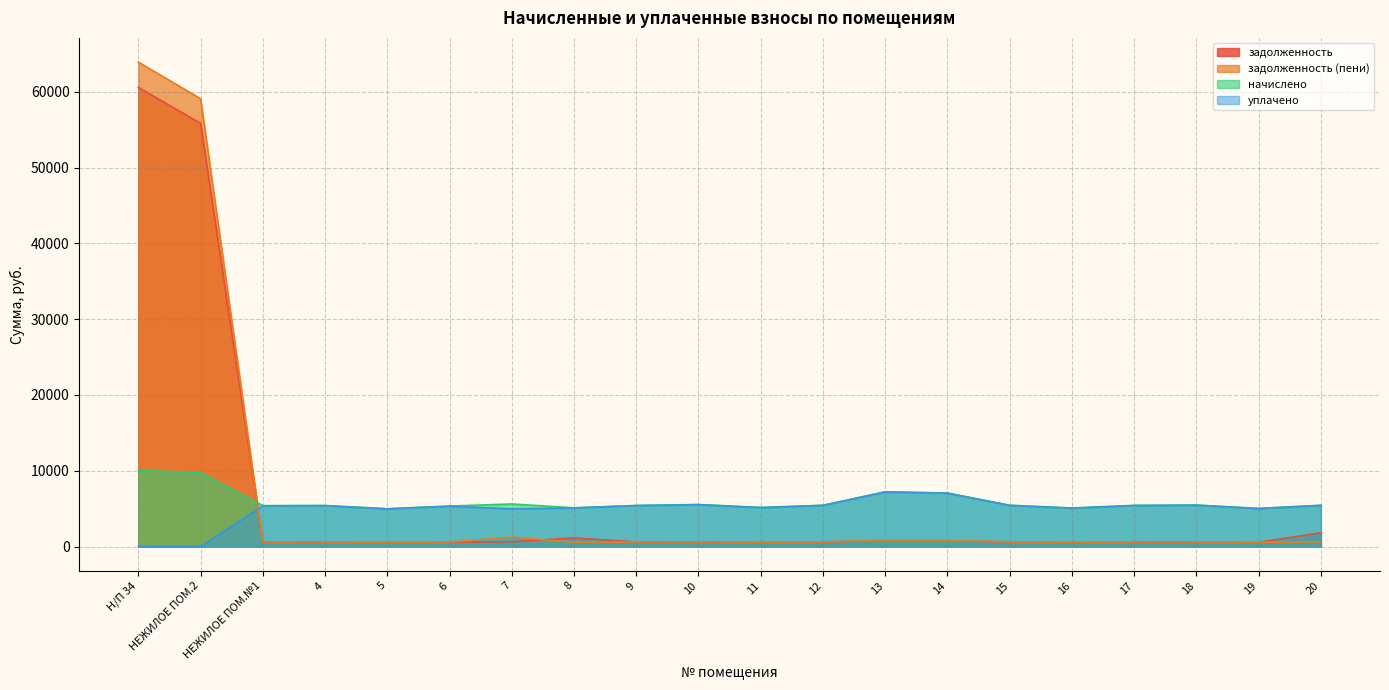

Reading left to right, list all the values displayed in this chart.

задолженность: 60574.9	55831.9	599.1	601.1	553.7	593.2	623.8	1135.1	602.1	615.9	572.5	605.0	802.4	784.7	605.0	564.6	603.1	608.0	558.6	1815.1
задолженность (пени): 63917.8	59083.1	599.1	601.1	553.7	593.2	1247.6	567.5	602.1	615.9	572.5	605.0	802.4	784.7	605.0	564.6	603.1	608.0	558.6	605.0
начислено: 10028.9	9753.6	5392.0	5409.7	4983.4	5338.7	5614.0	5107.8	5418.6	5543.0	5152.1	5445.3	7221.9	7062.0	5445.3	5081.0	5427.5	5471.9	5027.8	5445.3
уплачено: 0.0	0.0	5368.9	5386.6	4962.1	5315.9	4966.2	5085.9	5395.4	5519.3	5130.1	5422.0	7191.0	7031.8	5422.0	5059.3	5404.2	5448.5	5006.2	5422.0